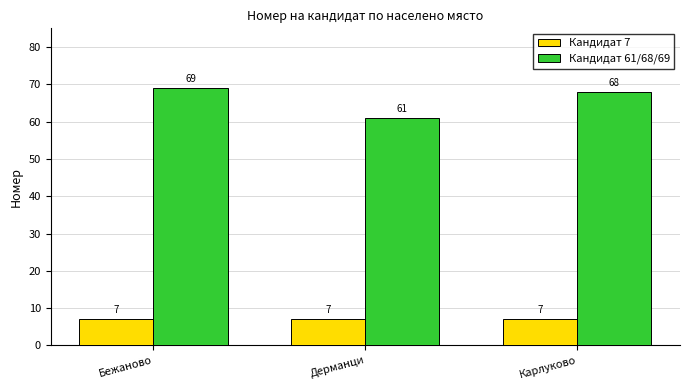

What is the smallest value displayed?

7